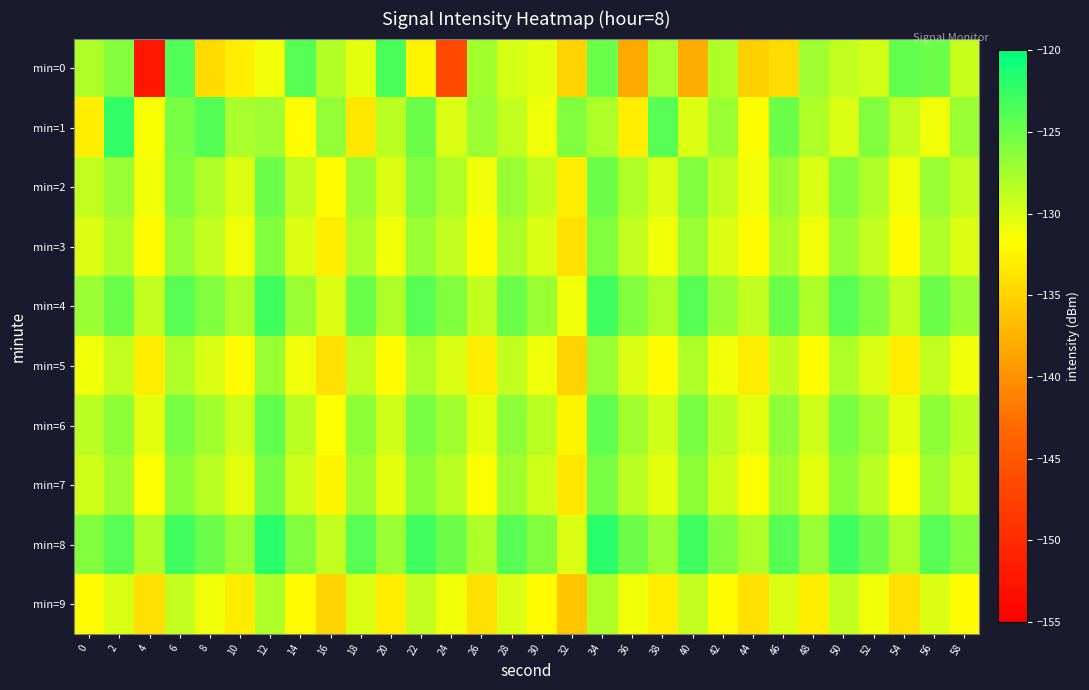

What is the greatest value displayed?

-122.0